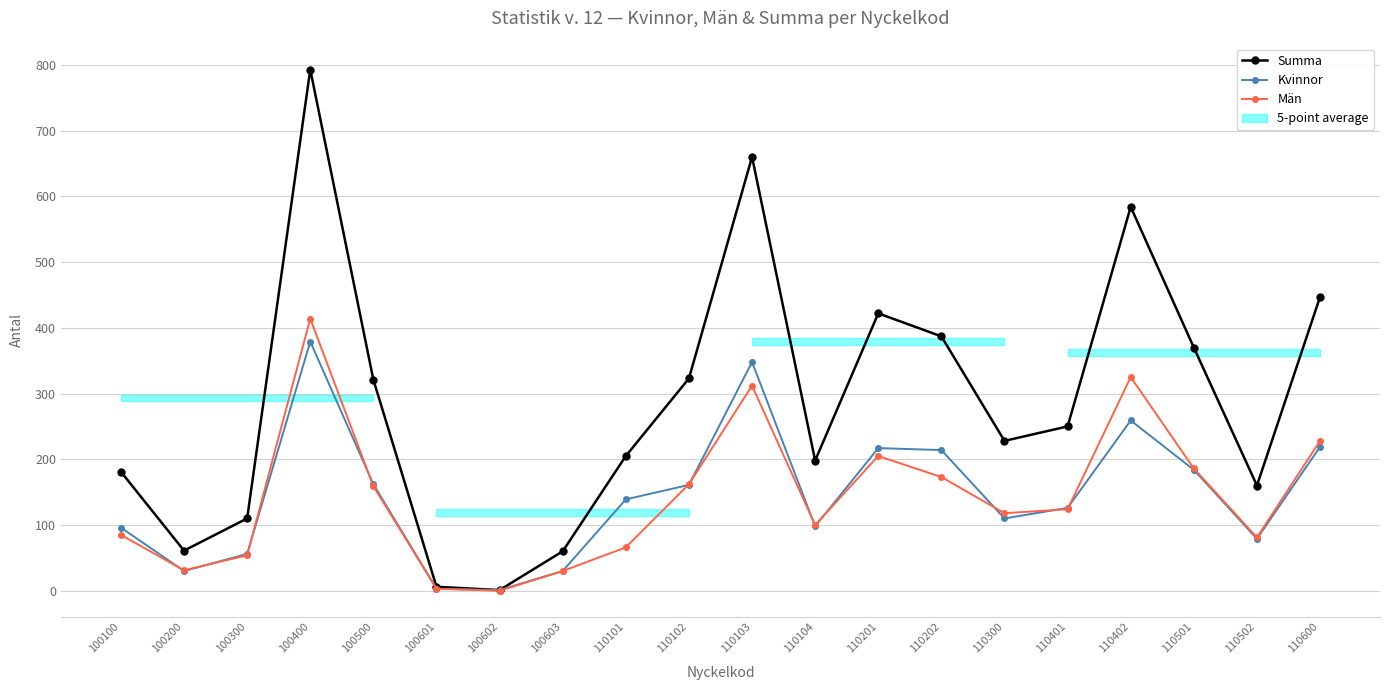

What is the difference between the Män values at 100603 and 100500?

129